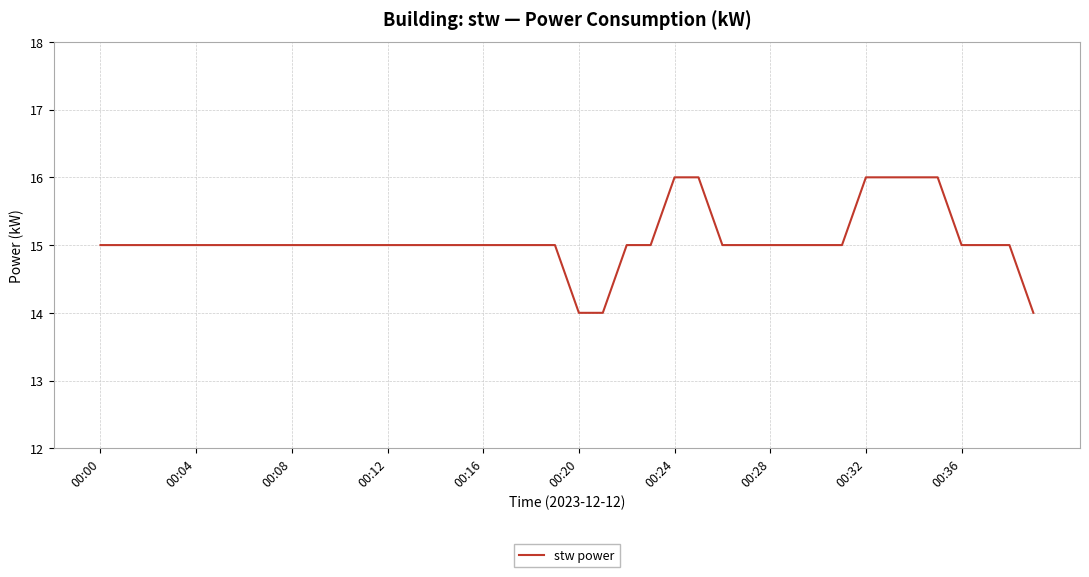

What is the smallest value displayed?

14